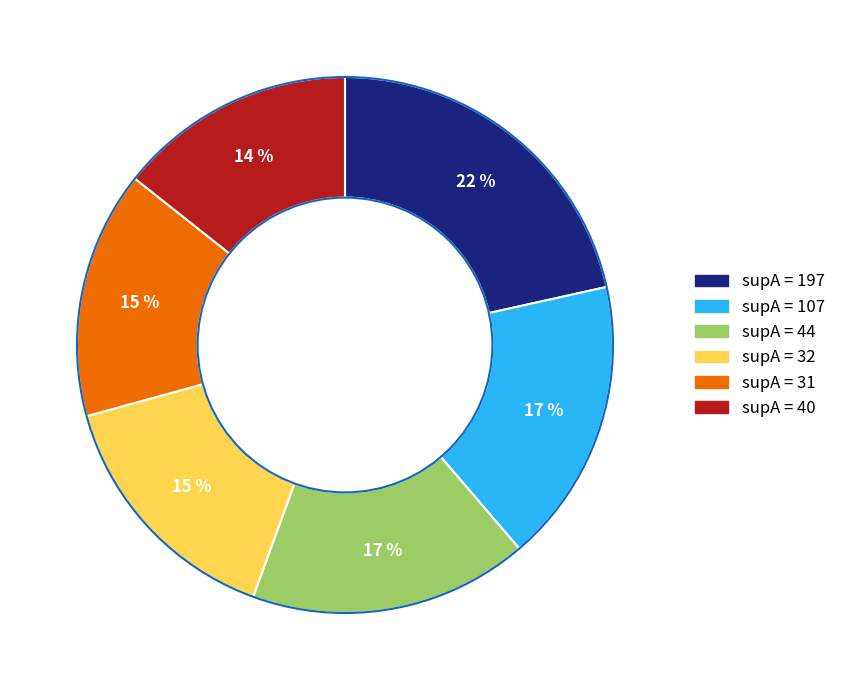

Is there any slice that represents more than half of the pie?

No